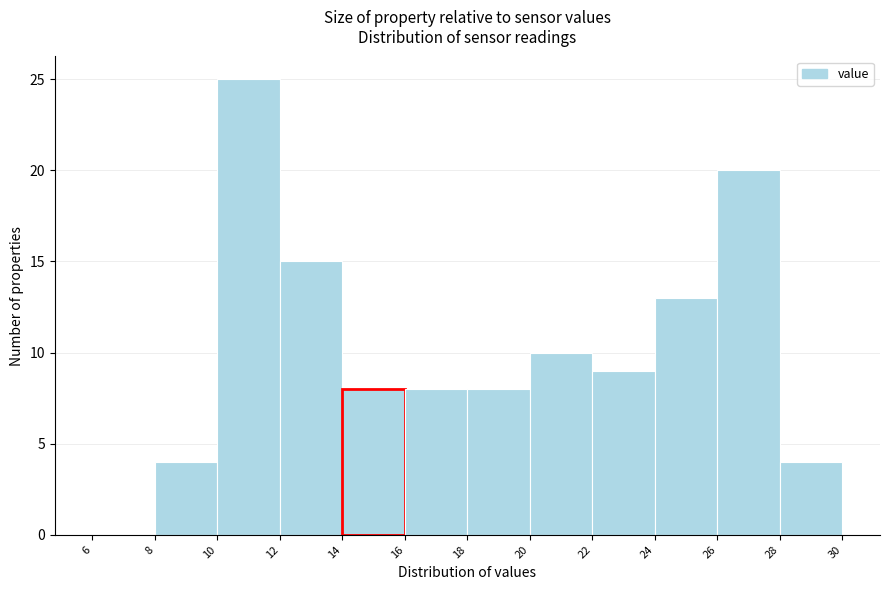

Over which range of the x-axis is the bar tallest?

10 to 12